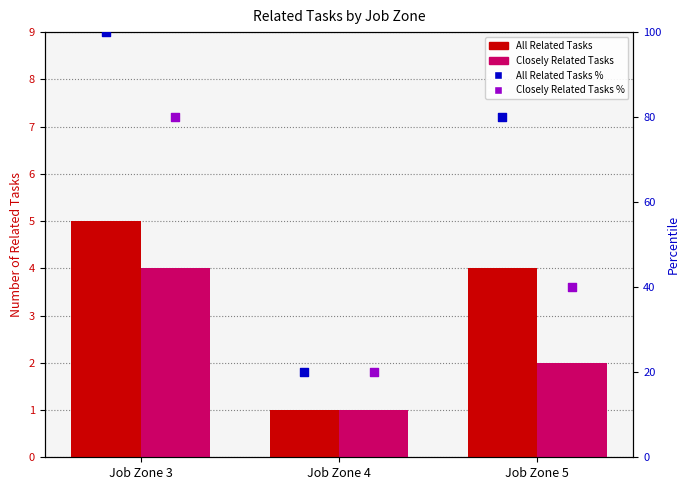

Which series contains the lowest Y value?

All Related Tasks